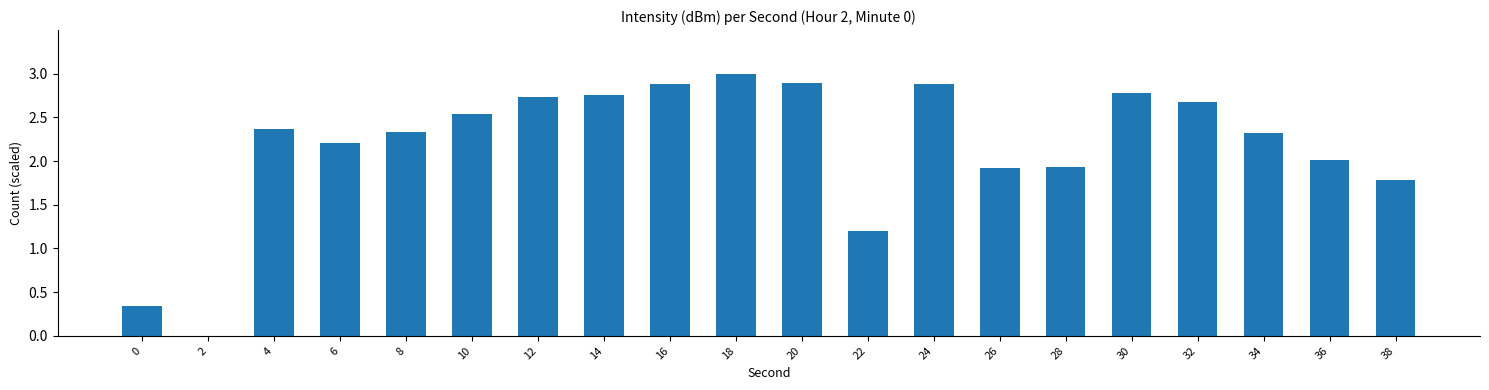

What is the sum of all values?

43.6